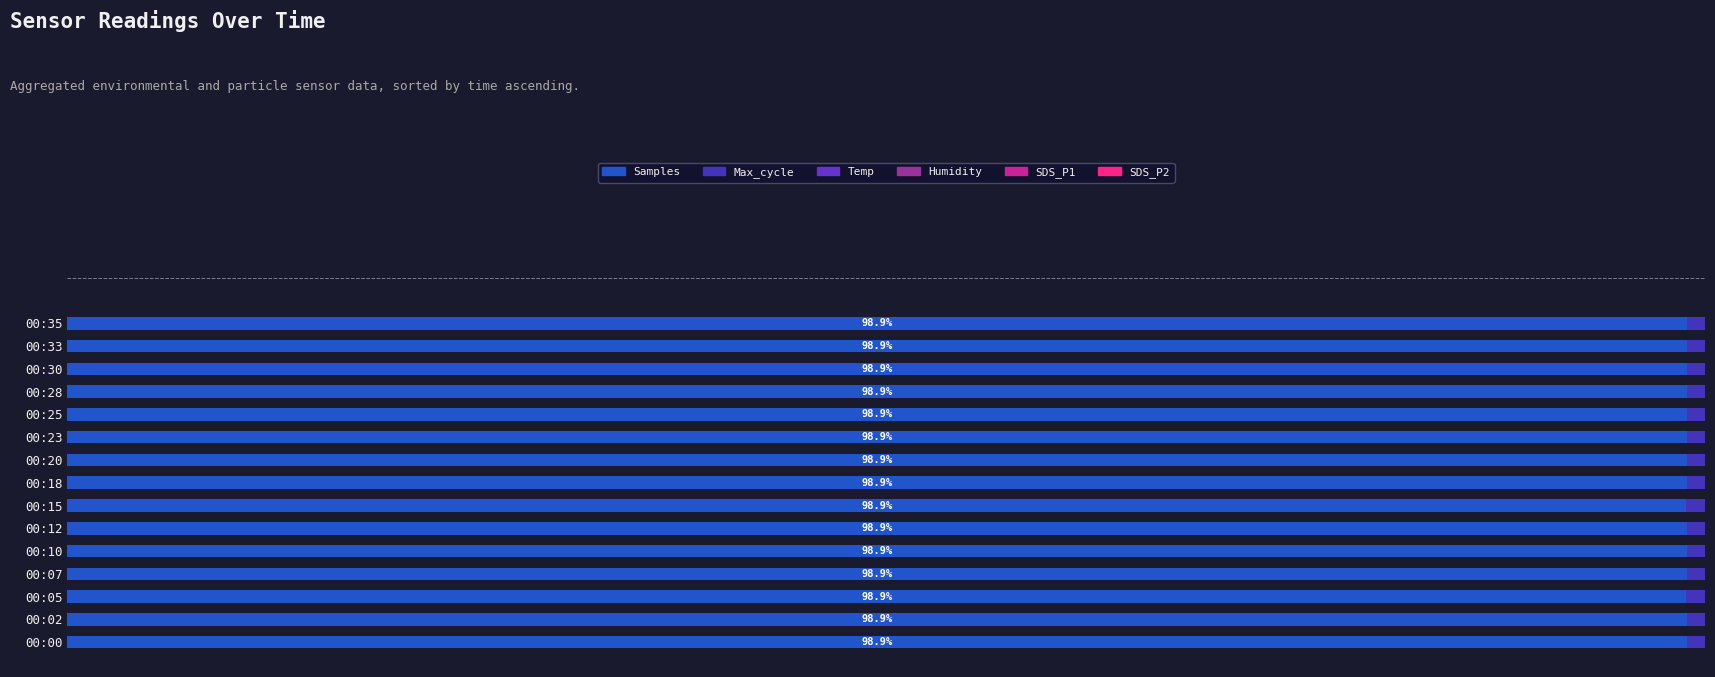

Count the number of categories in the chart.

15